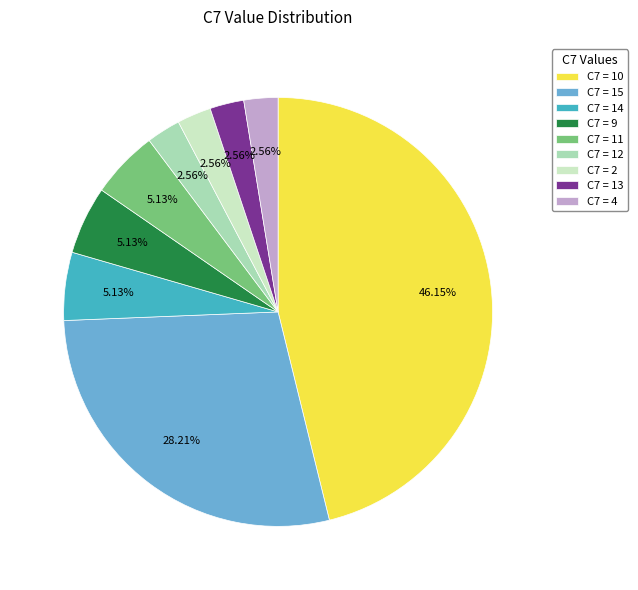

What is the ratio of the value at C7 = 10 to the value at C7 = 2?

18.0